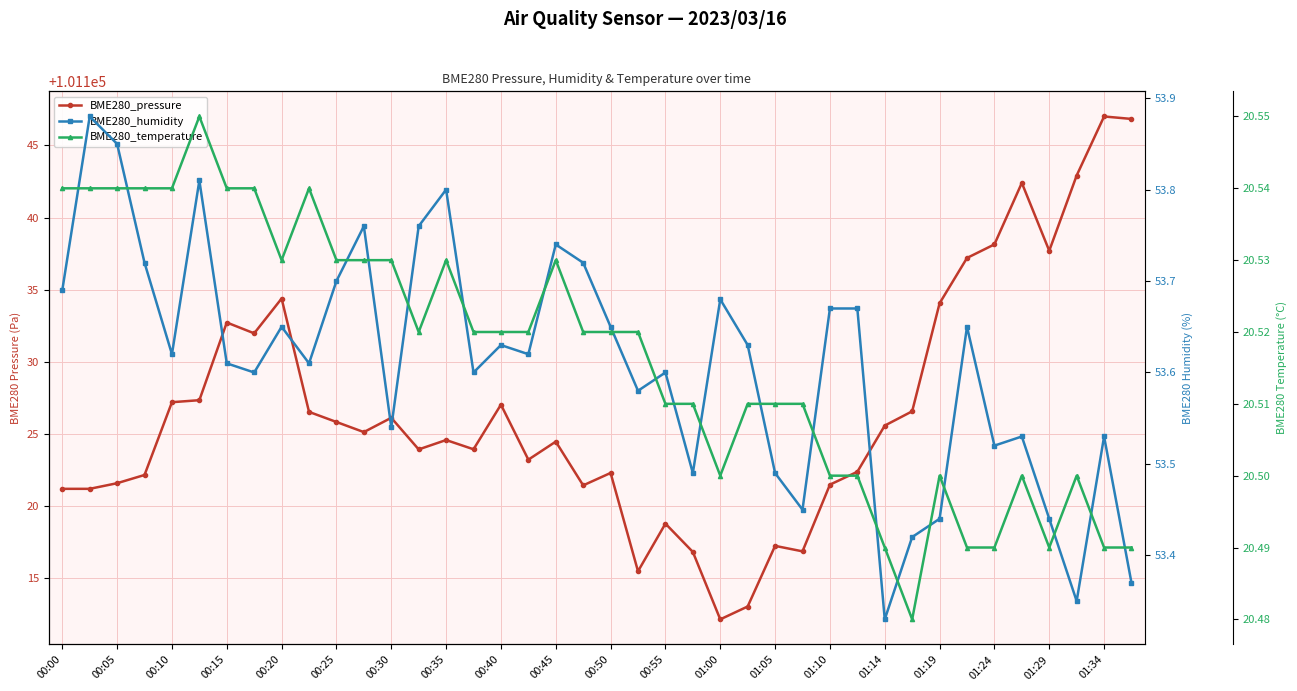

What is the value of the BME280_humidity point at the 15th from the left?

53.8